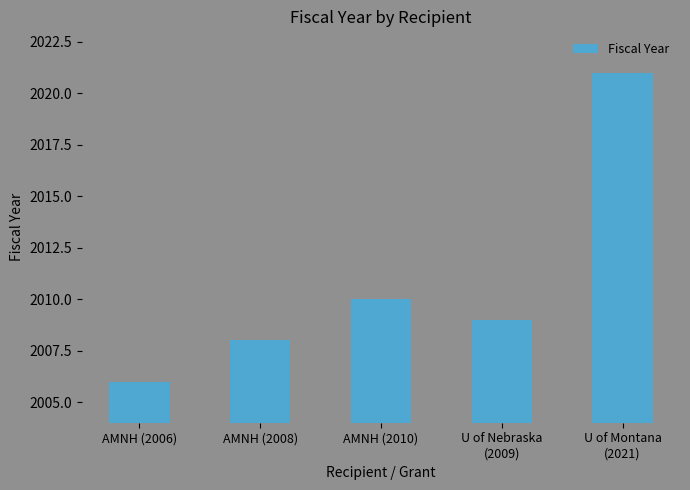

At which label does the data first exceed 2009?

AMNH (2010)